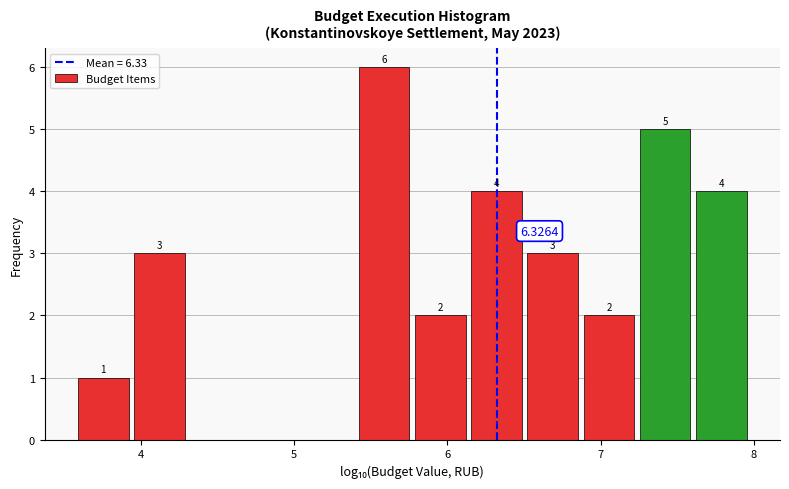

Read against the x-axis, roughly where is the centre of the tallest bar?

5.6